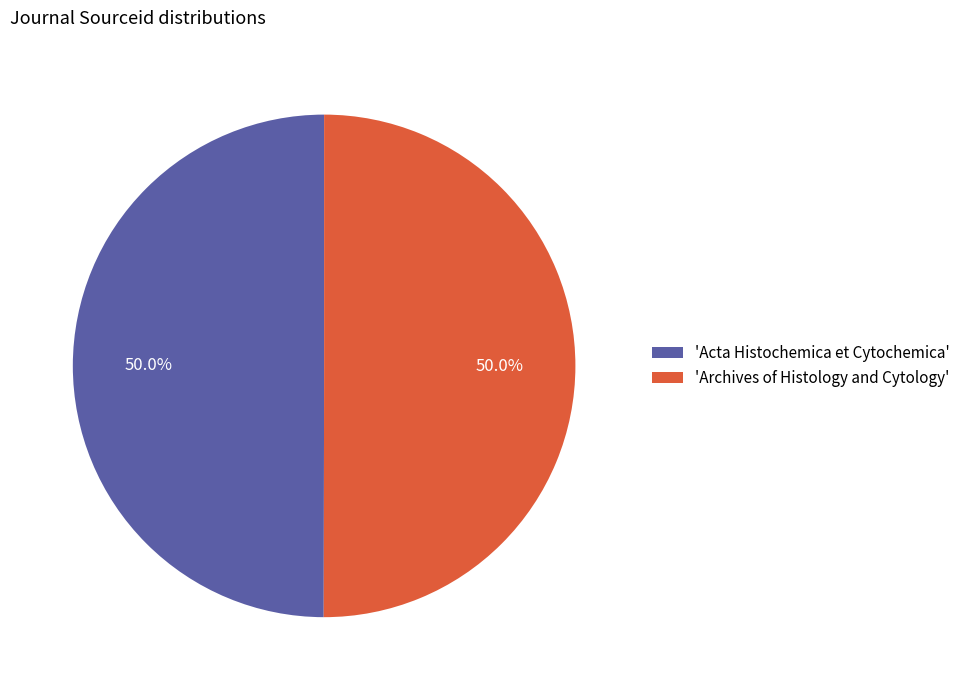

What percentage do 'Archives of Histology and Cytology' and 'Acta Histochemica et Cytochemica' together represent?

100.0%